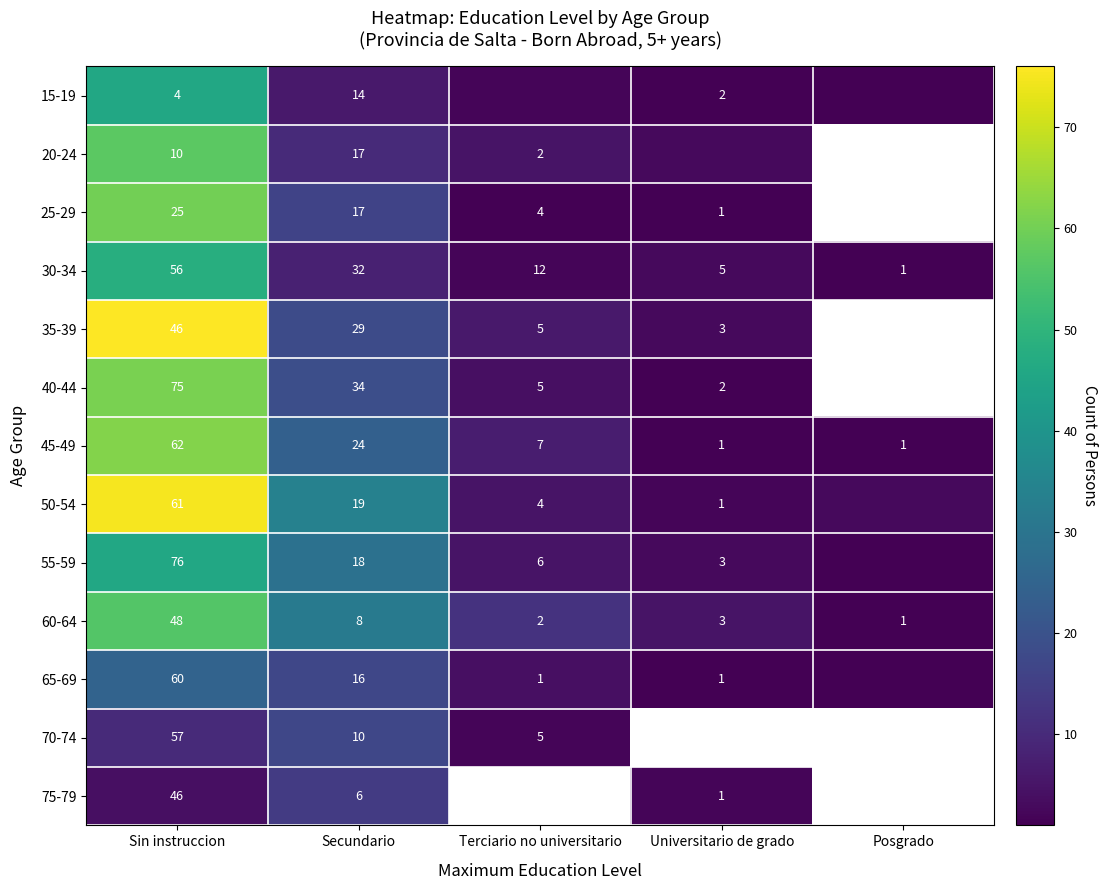

At which category is the sum across all series the highest?

Sin instruccion